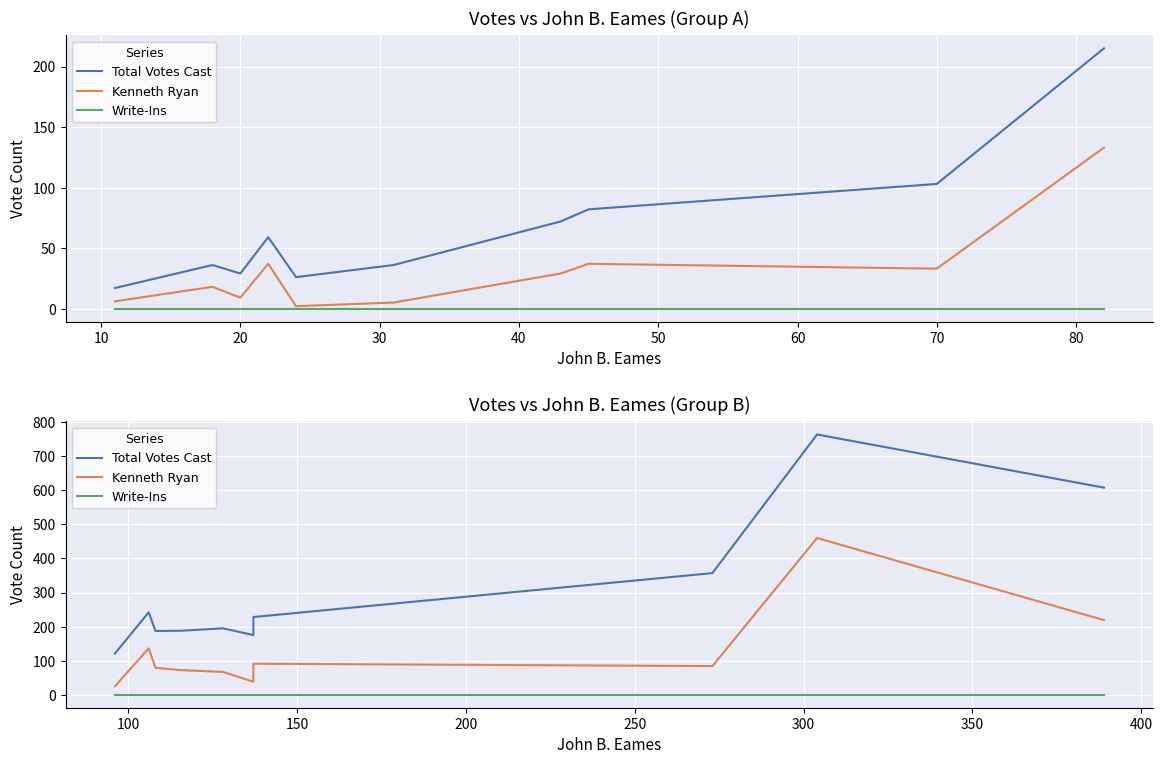

True or false: Total Votes Cast and Kenneth Ryan cross at least once.

False